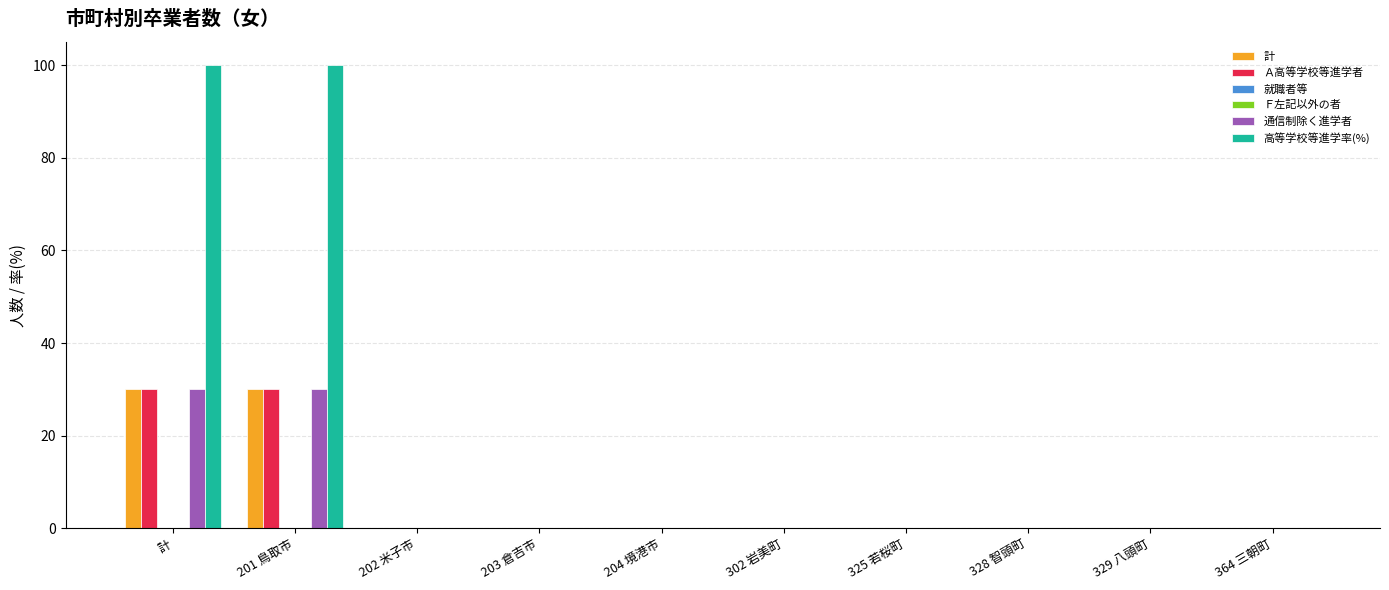

Reading right to left, list all the values displayed in this chart.

計: 0	0	0	0	0	0	0	0	30	30
Ａ高等学校等進学者: 0	0	0	0	0	0	0	0	30	30
就職者等: 0	0	0	0	0	0	0	0	0	0
Ｆ左記以外の者: 0	0	0	0	0	0	0	0	0	0
通信制除く進学者: 0	0	0	0	0	0	0	0	30	30
高等学校等進学率(%): 0	0	0	0	0	0	0	0	100	100